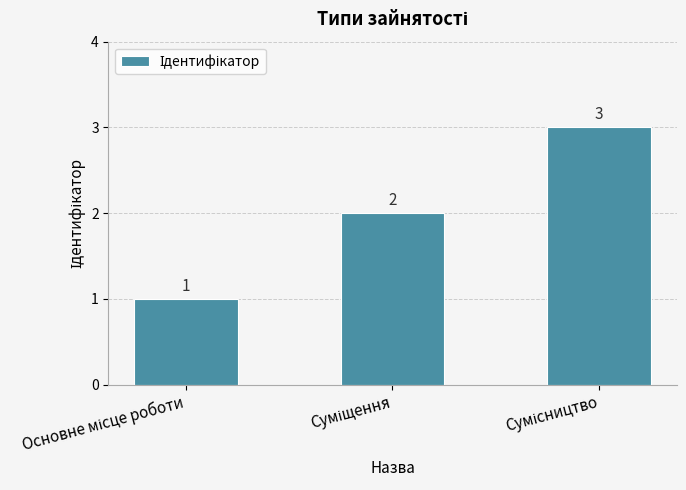

Count the values in the range 1 to 3.

3